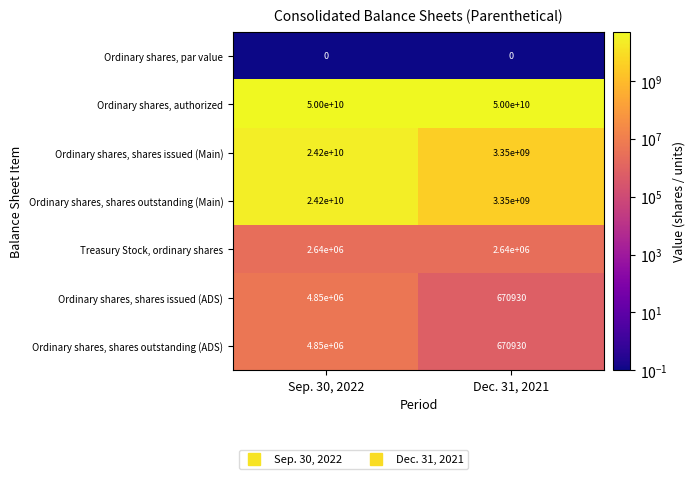

The value of Treasury Stock, ordinary shares at Sep. 30, 2022 is 1696155. True or false?

False